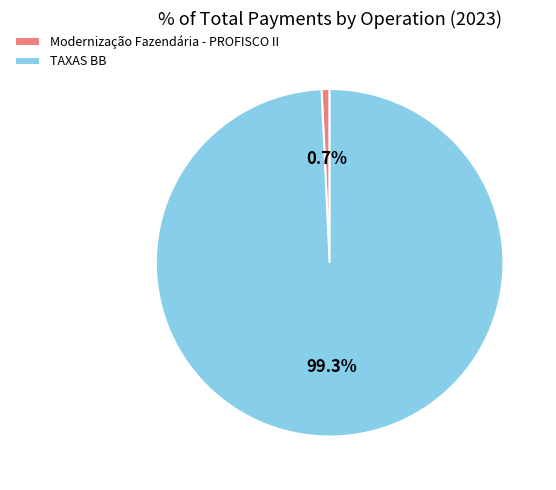

Combined, do TAXAS BB and Modernização Fazendária - PROFISCO II account for over 50%?

Yes